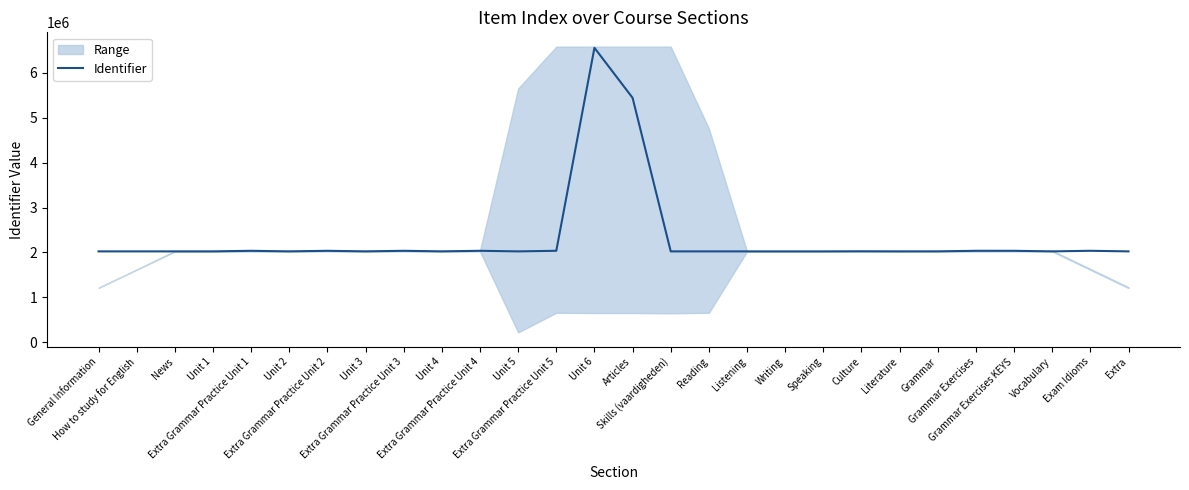

The value at Reading is 2024362. True or false?

True